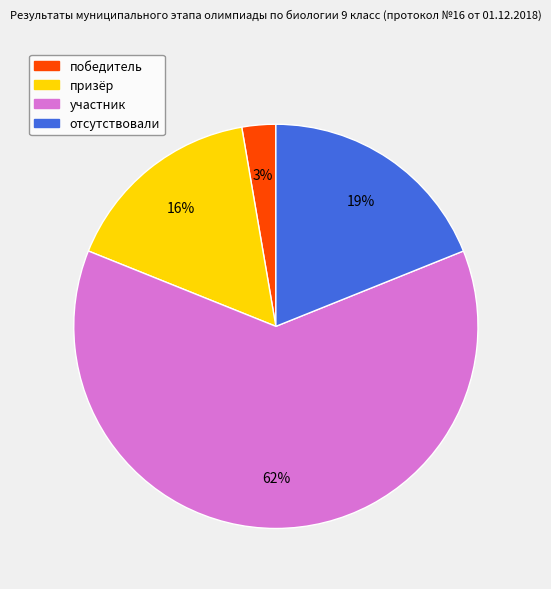

Do победитель and участник together represent more than half of the pie?

Yes